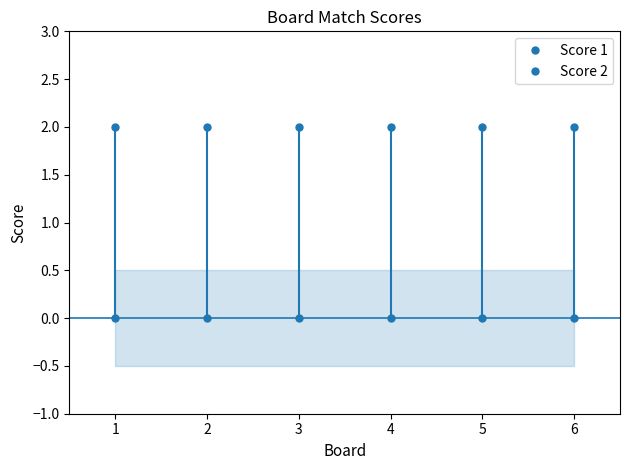

Rank the categories by Score 2 value from lowest to highest.

1, 2, 3, 4, 5, 6